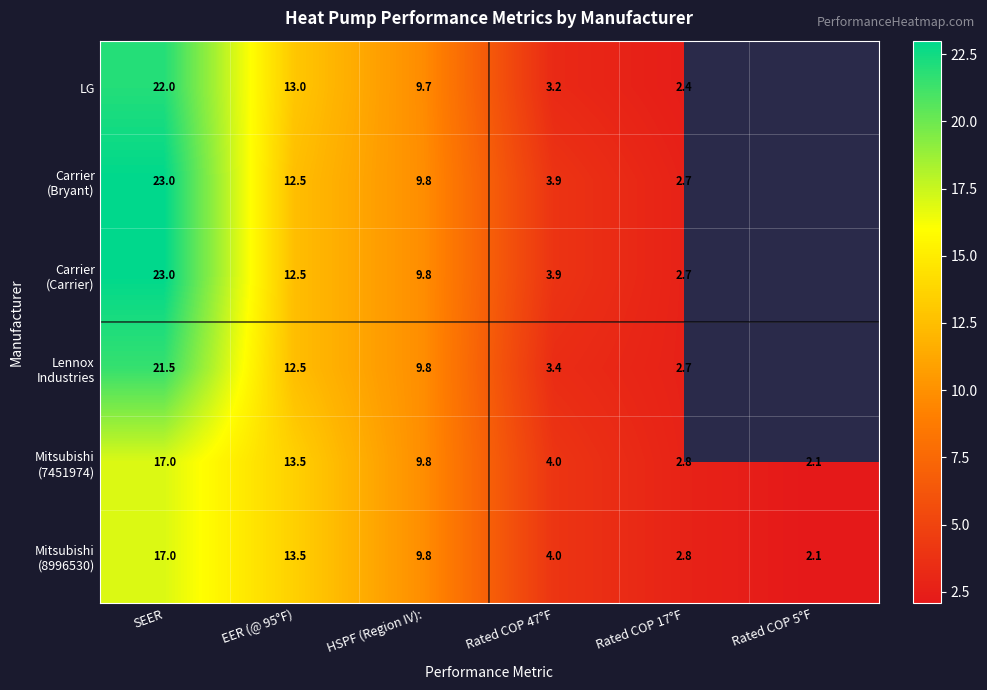

Which label corresponds to the smallest value in the chart?

Rated COP 5°F